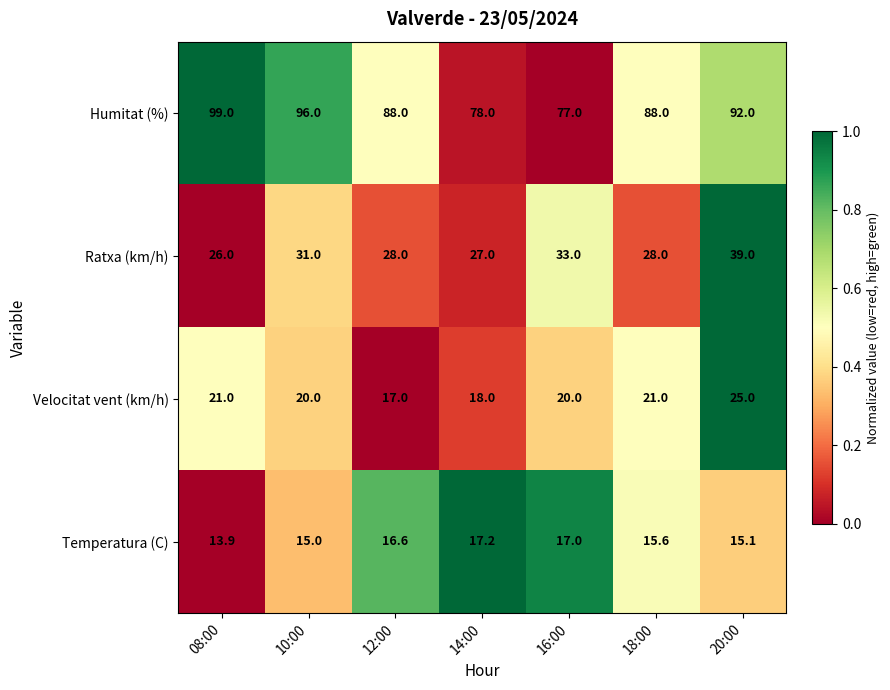

Which series changed the most between 12:00 and 18:00?

Velocitat vent (km/h)